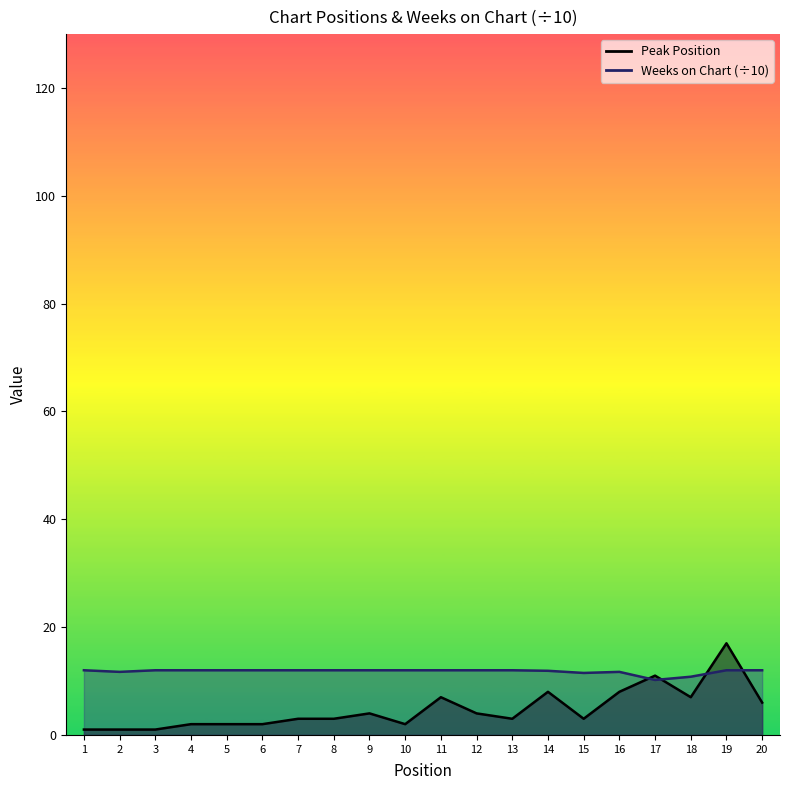

What is the average value of the Peak Position series?

4.8